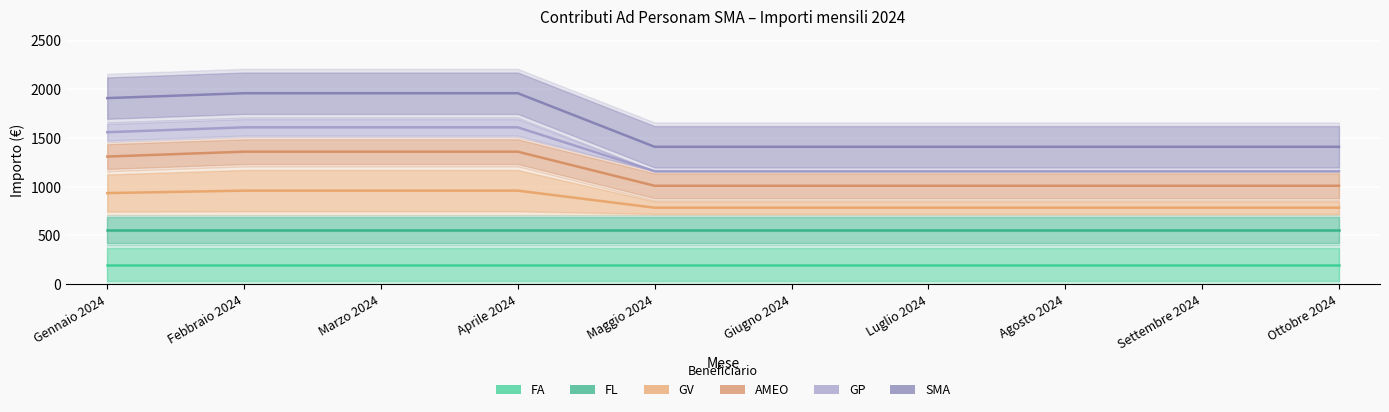

Reading left to right, transcribe all the data shown in this chart.

FA: 200	200	200	200	200	200	200	200	200	200
FL: 555	555	555	555	555	555	555	555	555	555
GV: 935	960	960	960	785	785	785	785	785	785
AMEO: 1310	1360	1360	1360	1010	1010	1010	1010	1010	1010
GP: 1560	1610	1610	1610	1160	1160	1160	1160	1160	1160
SMA: 1910	1960	1960	1960	1410	1410	1410	1410	1410	1410